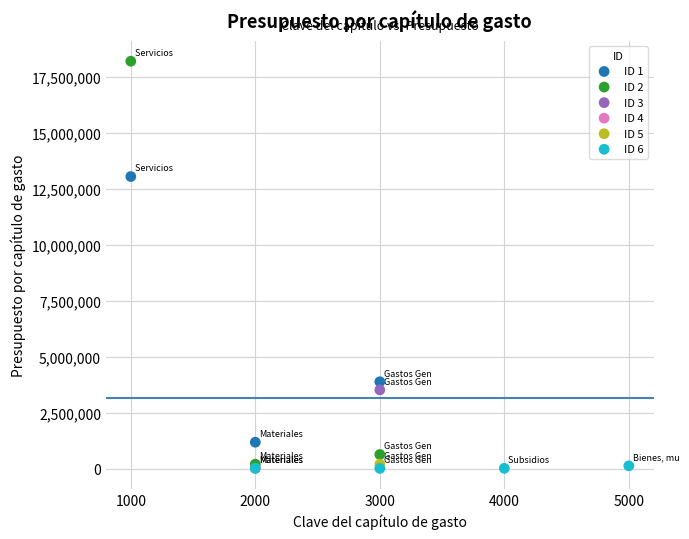

Which series contains the highest Y value?

ID 2